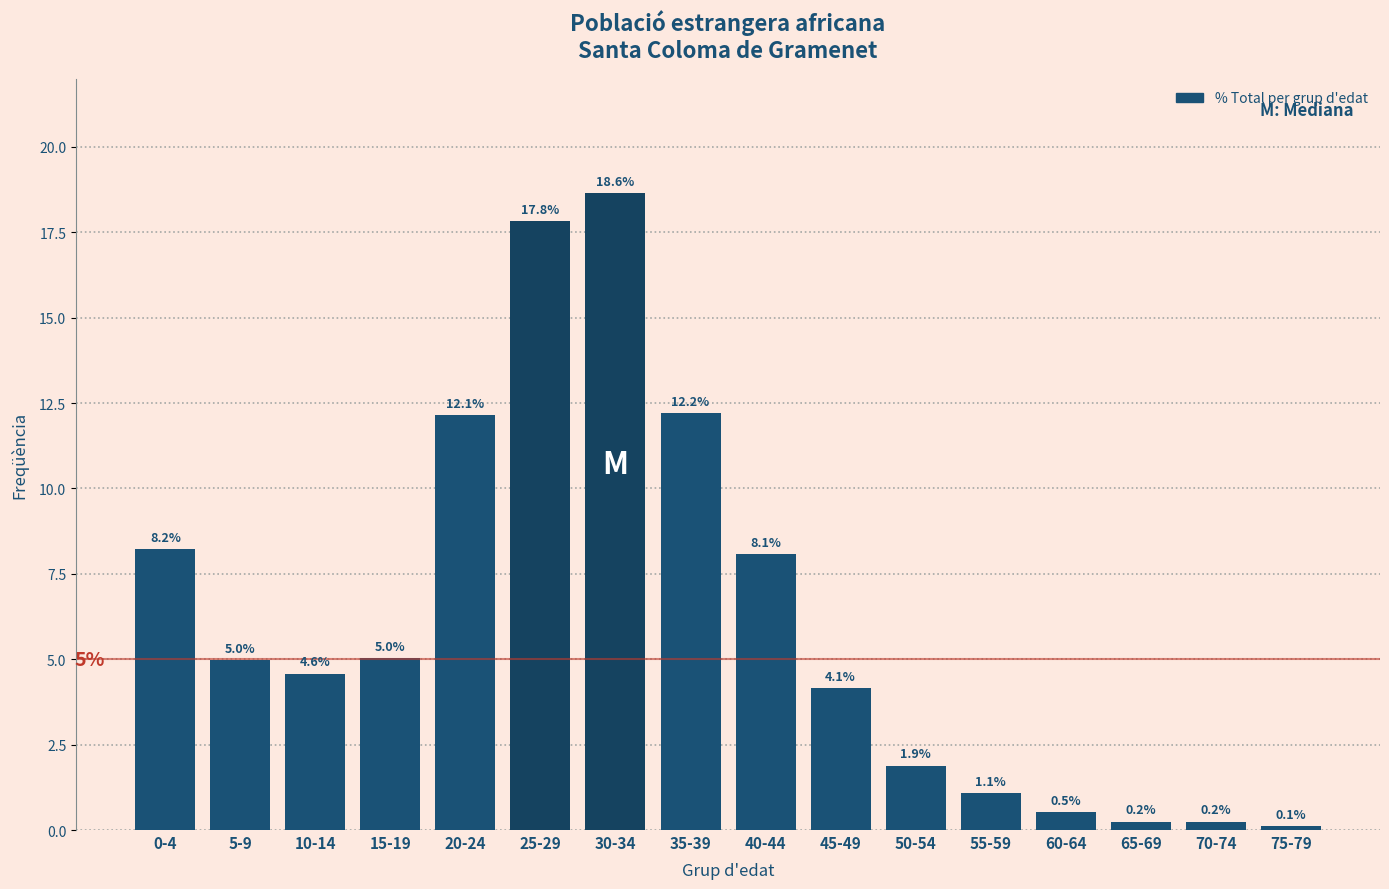

Reading left to right, extract all data points from this chart.

0-4=8.2	5-9=5.0	10-14=4.6	15-19=5.0	20-24=12.1	25-29=17.8	30-34=18.6	35-39=12.2	40-44=8.1	45-49=4.1	50-54=1.9	55-59=1.1	60-64=0.5	65-69=0.2	70-74=0.2	75-79=0.1